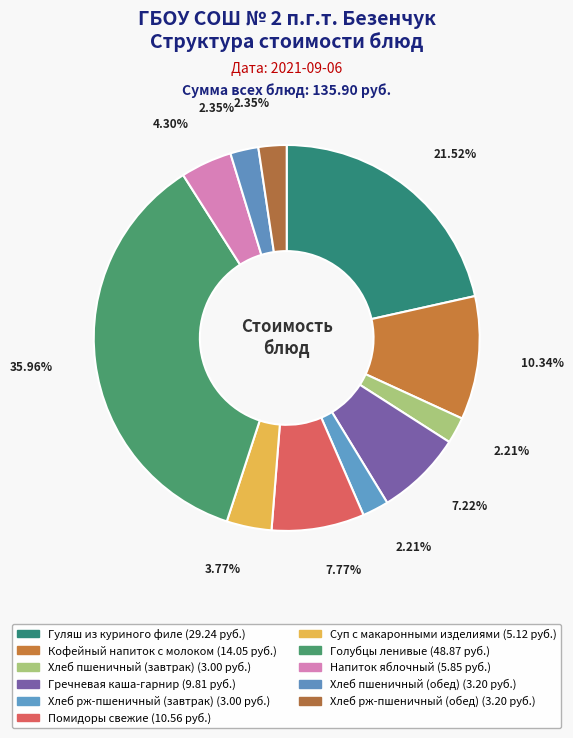

What is the smallest slice in the pie chart?

Хлеб пшеничный (завтрак)